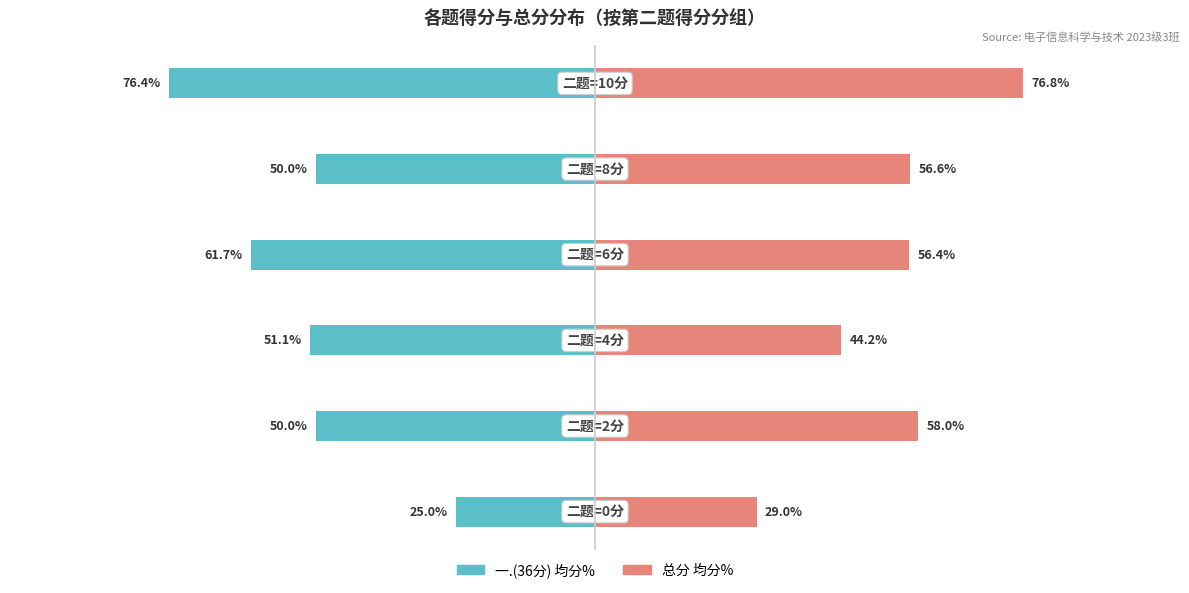

How many data points in 总分 均分% are above 56?

4